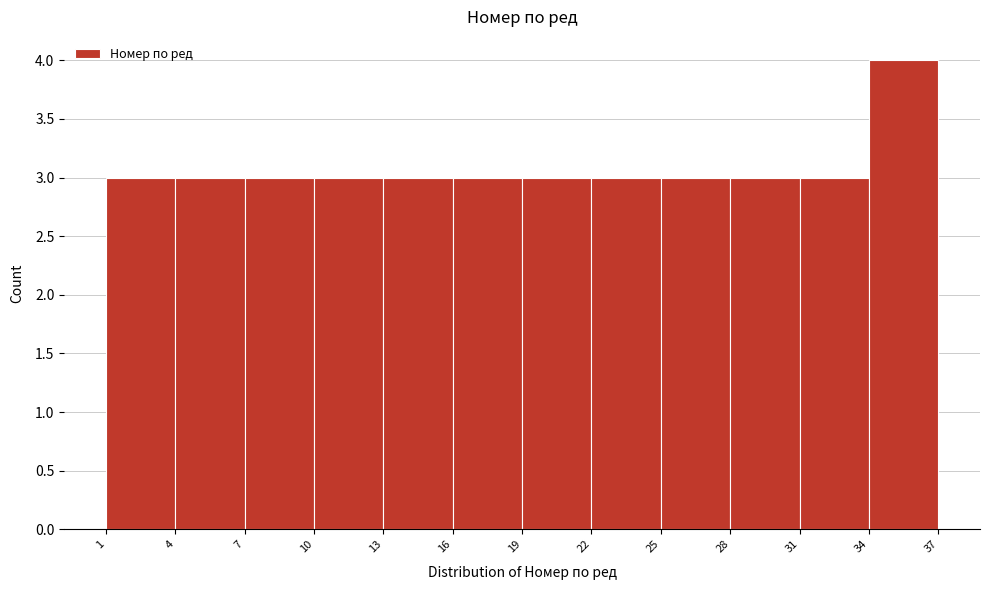

Reading left to right, transcribe this chart: for each bar, give the range it covers on the x-axis and its height. The values are not printed on the chart, so give them approximately, as read against the axis.

1 to 4: 3
4 to 7: 3
7 to 10: 3
10 to 13: 3
13 to 16: 3
16 to 19: 3
19 to 22: 3
22 to 25: 3
25 to 28: 3
28 to 31: 3
31 to 34: 3
34 to 37: 4